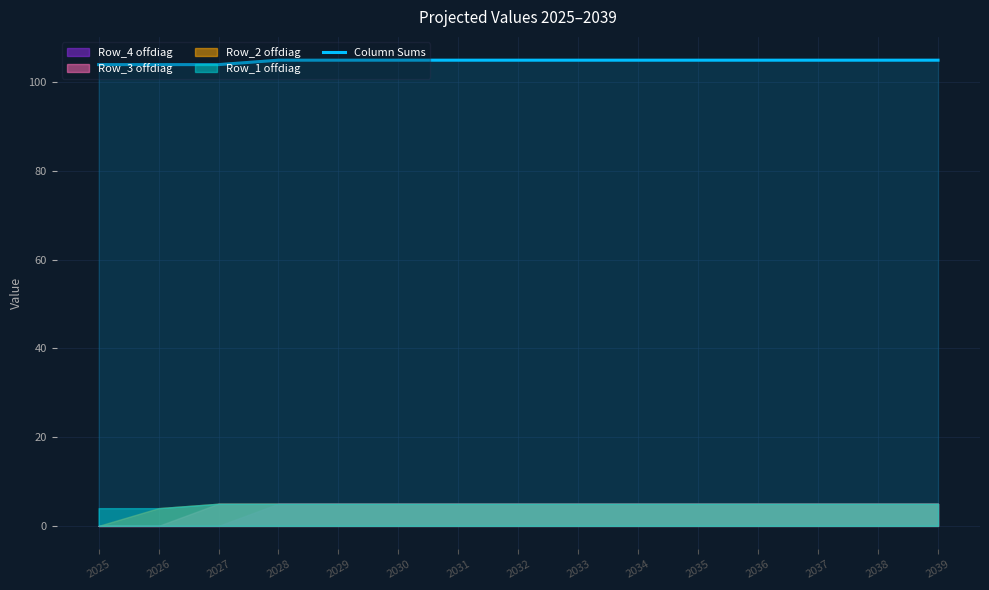

True or false: the data shows 105 at 2033.

True